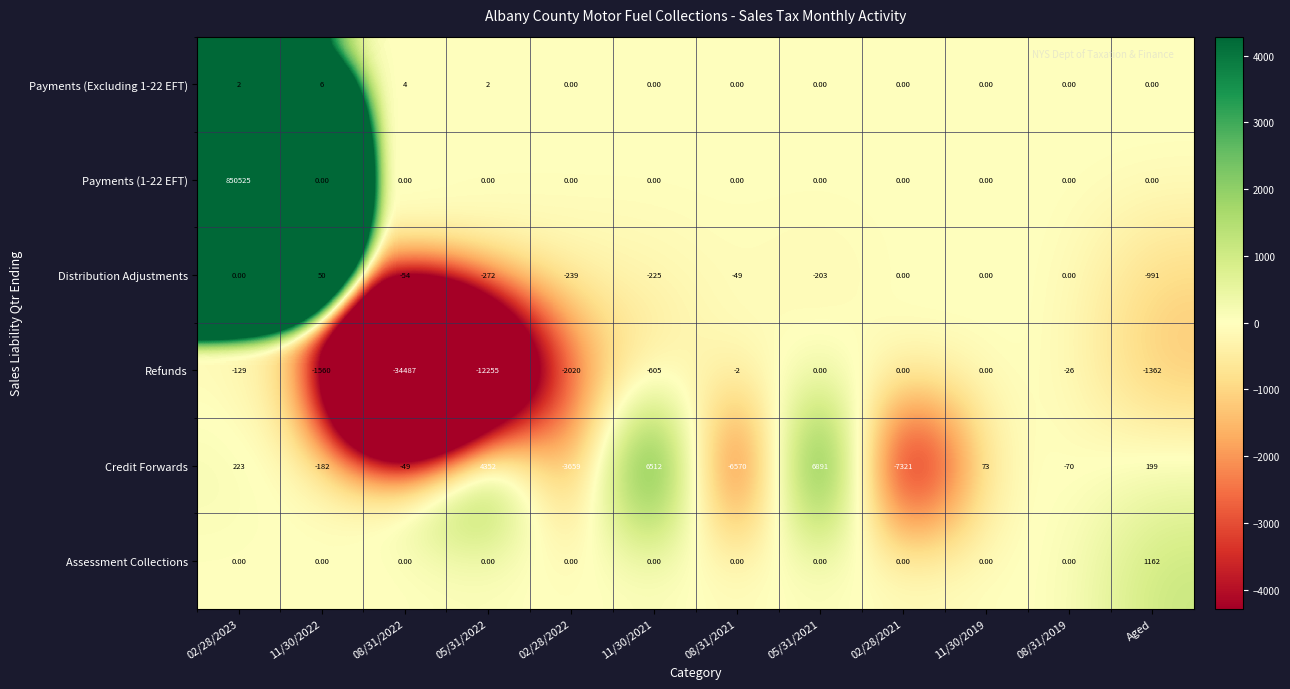

Count the number of data series in this chart.

6